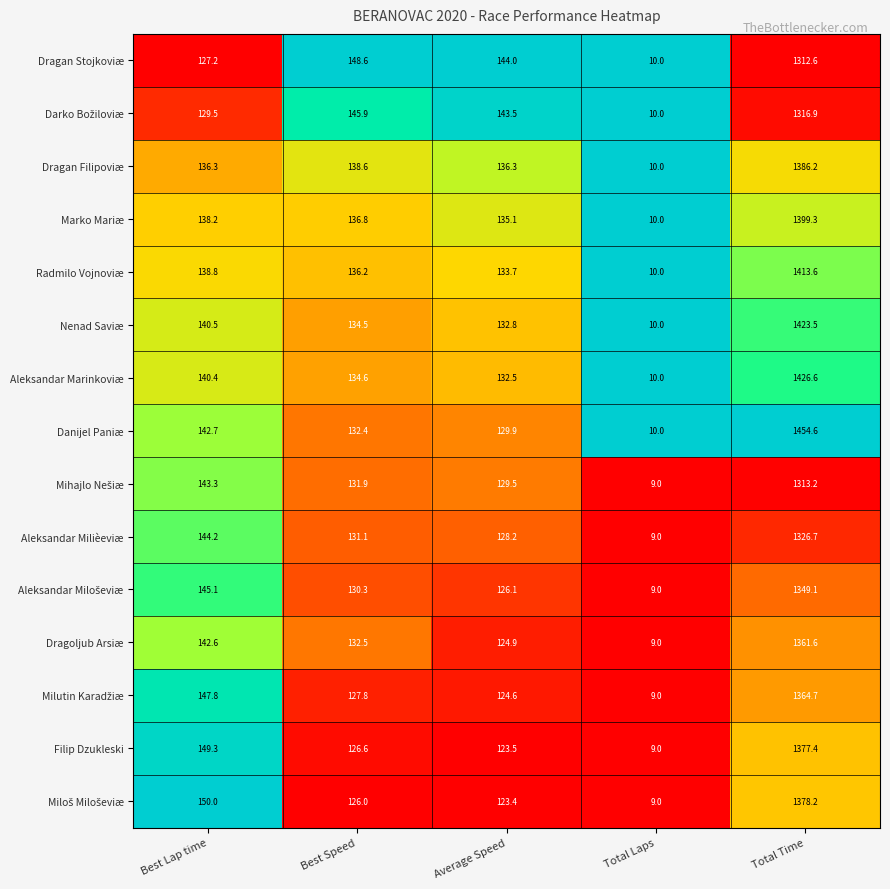

How many categories are shown in the chart?

5